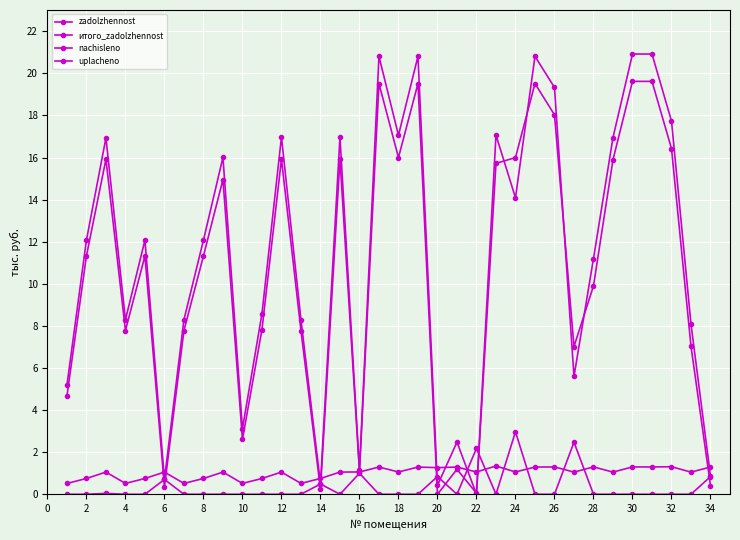

Count the number of categories in the chart.

34